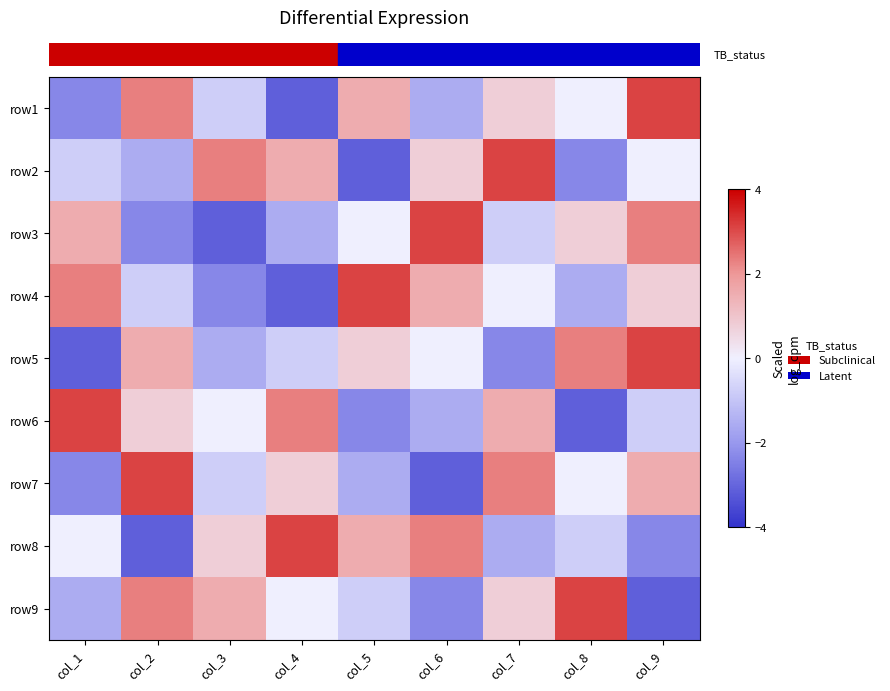

What is the minimum value shown in the chart?

-3.1